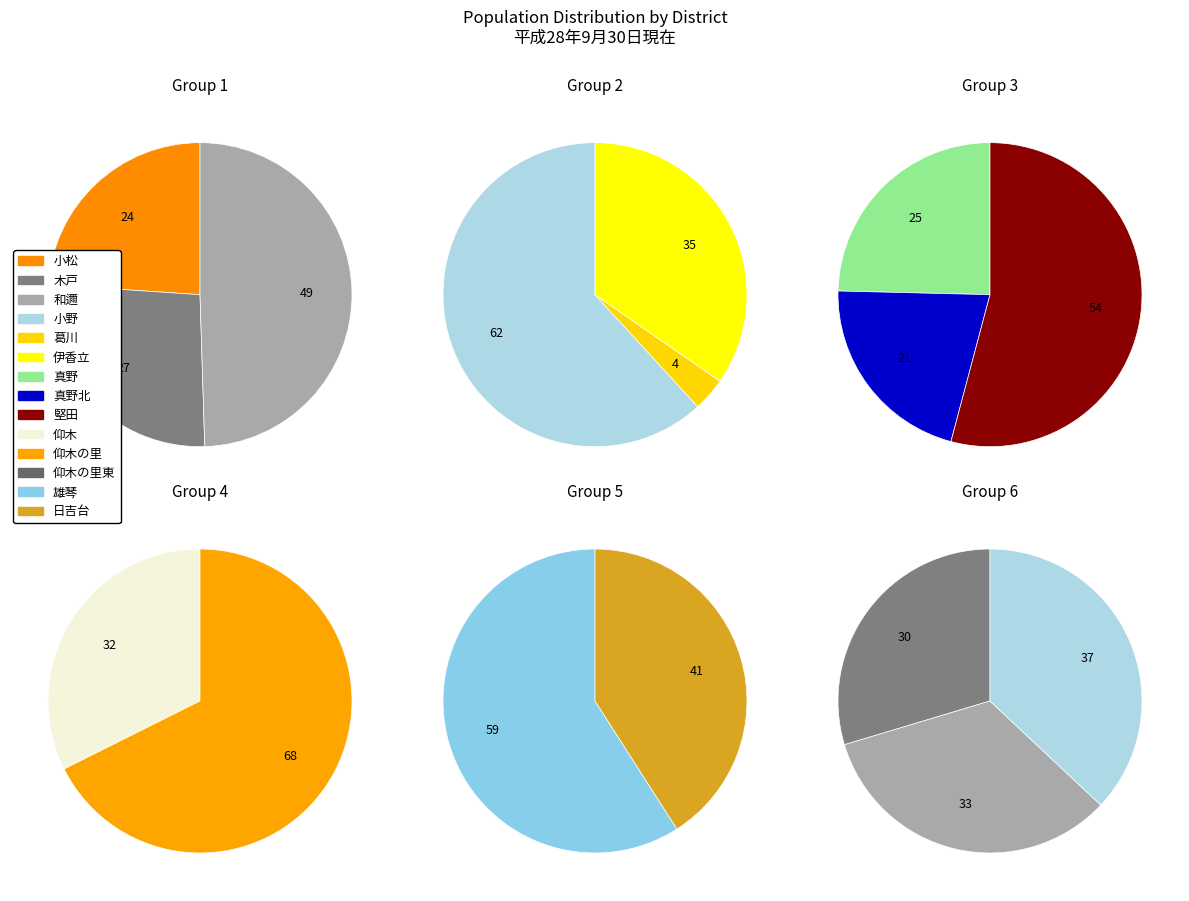

Is 日吉台 the majority of the pie?

No